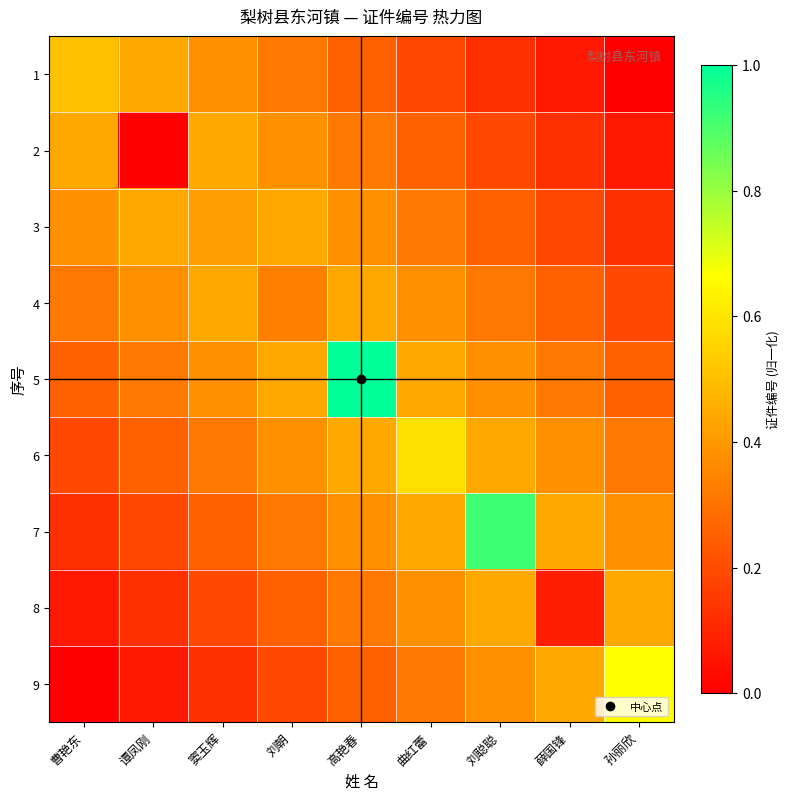

At how many categories does at least one series exceed 0?

9